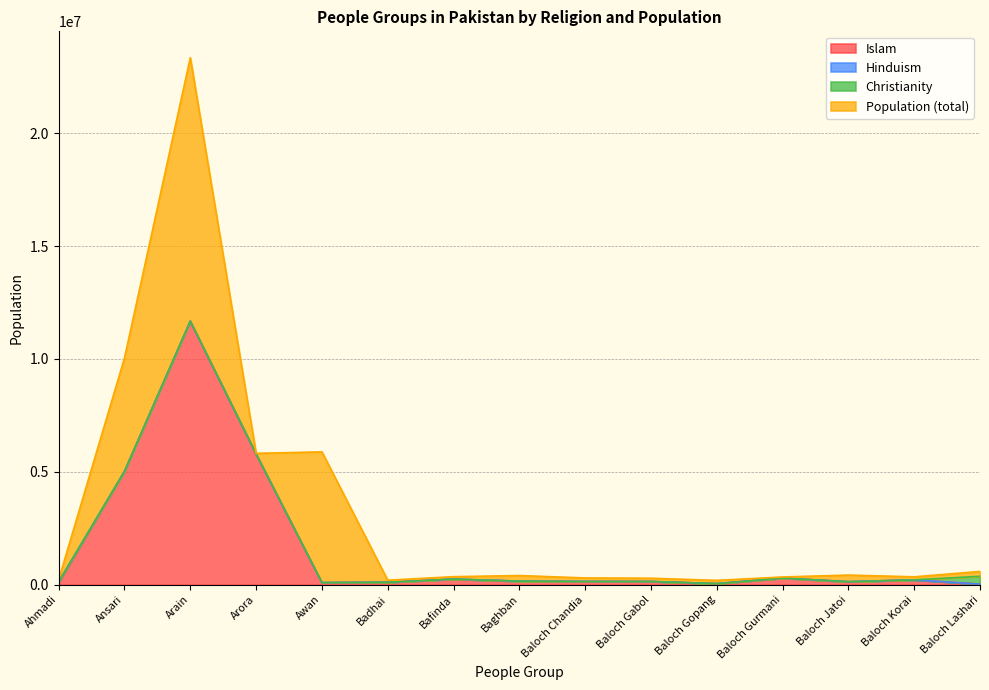

What is the label of the 1st point from the right?

Baloch Lashari